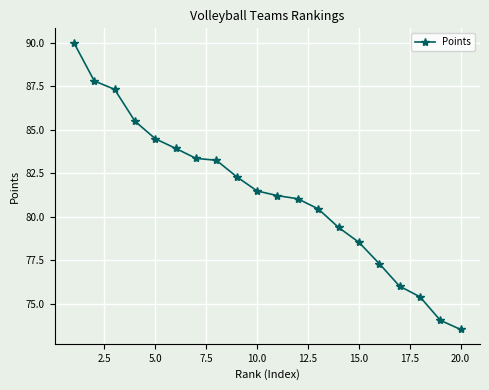

How many series are shown in this chart?

1